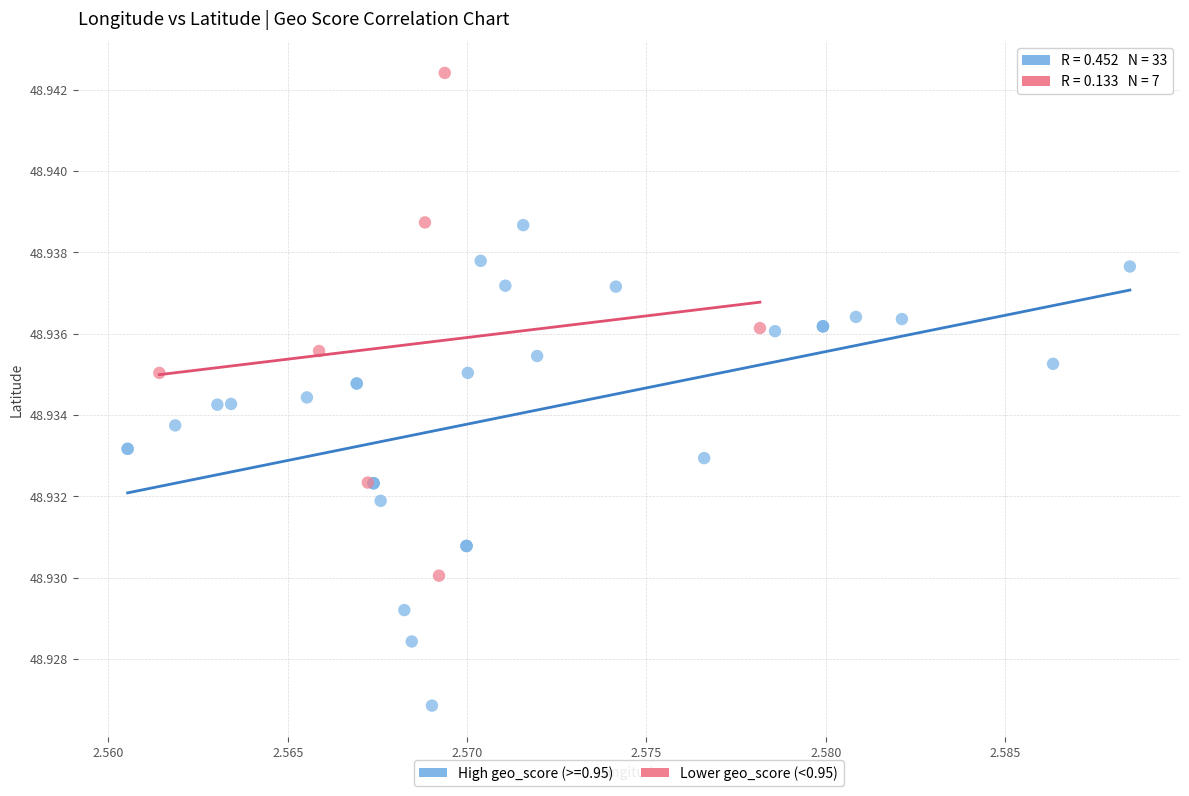

What are all the series names shown in the legend?

High geo_score (>=0.95), Lower geo_score (<0.95)